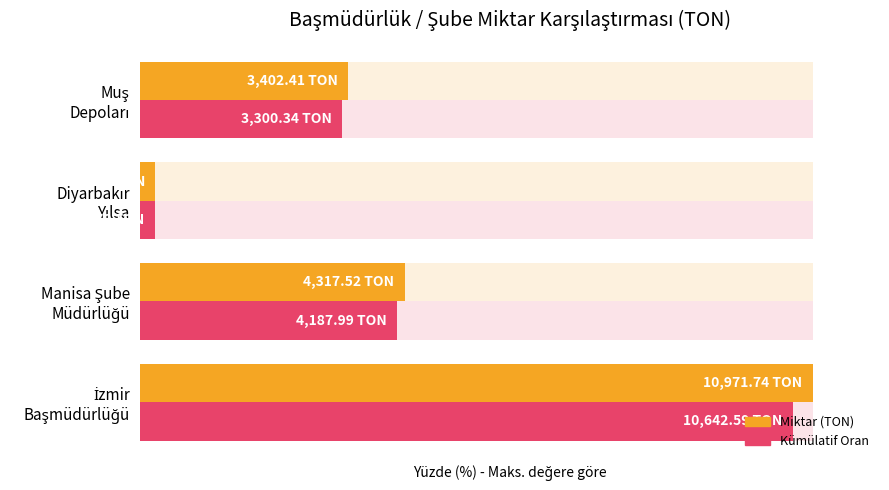

What is the value of the Miktar (TON) bar at the 1st from the left?

100.0